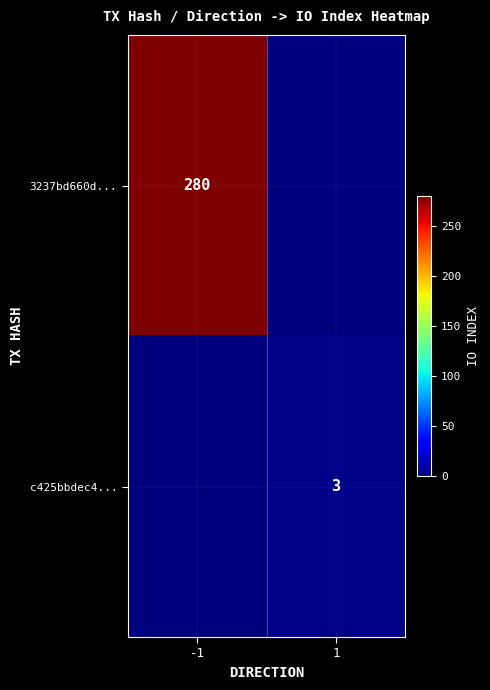

True or false: 3237bd660d... has a value of 280 at -1.

True